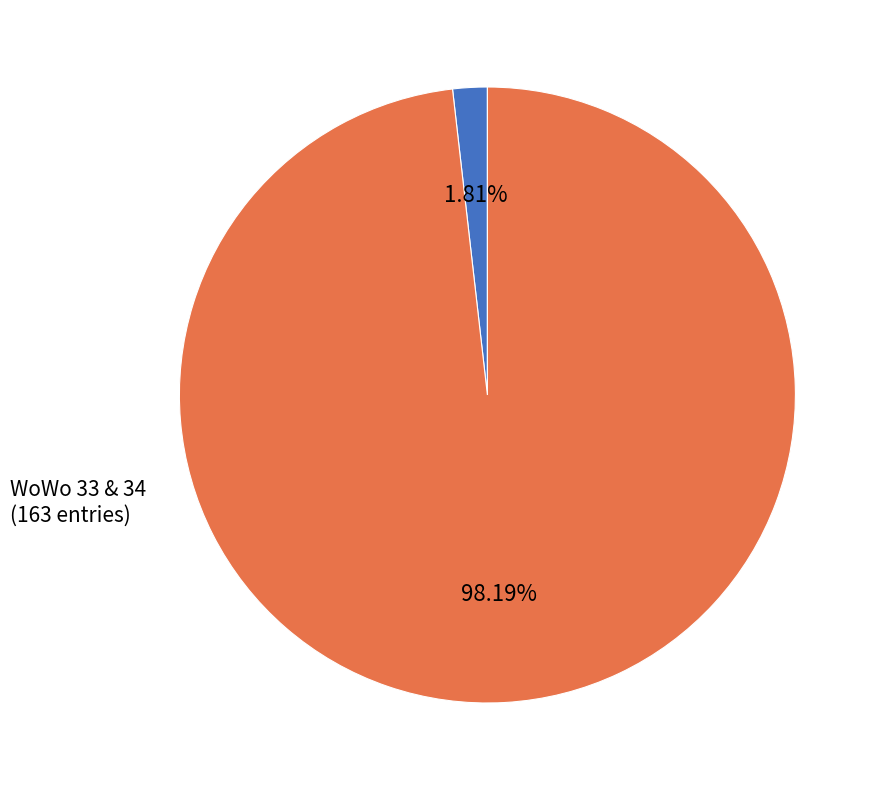

Does any single category account for the majority?

Yes